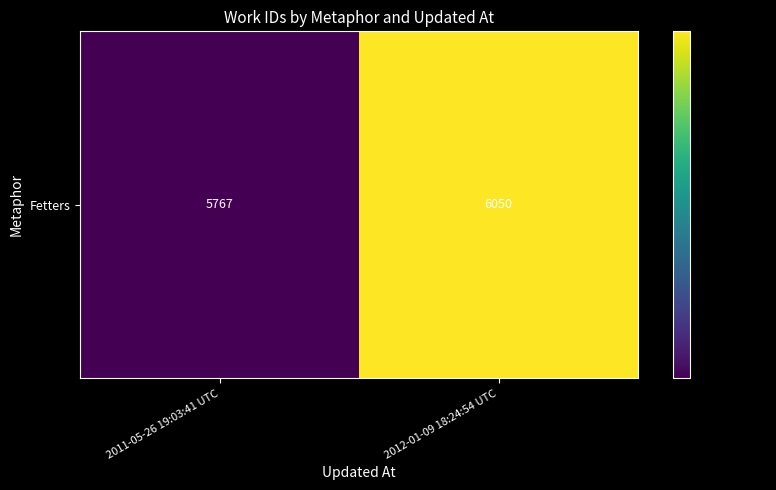

List the labels in order of value, largest first.

2012-01-09 18:24:54 UTC, 2011-05-26 19:03:41 UTC